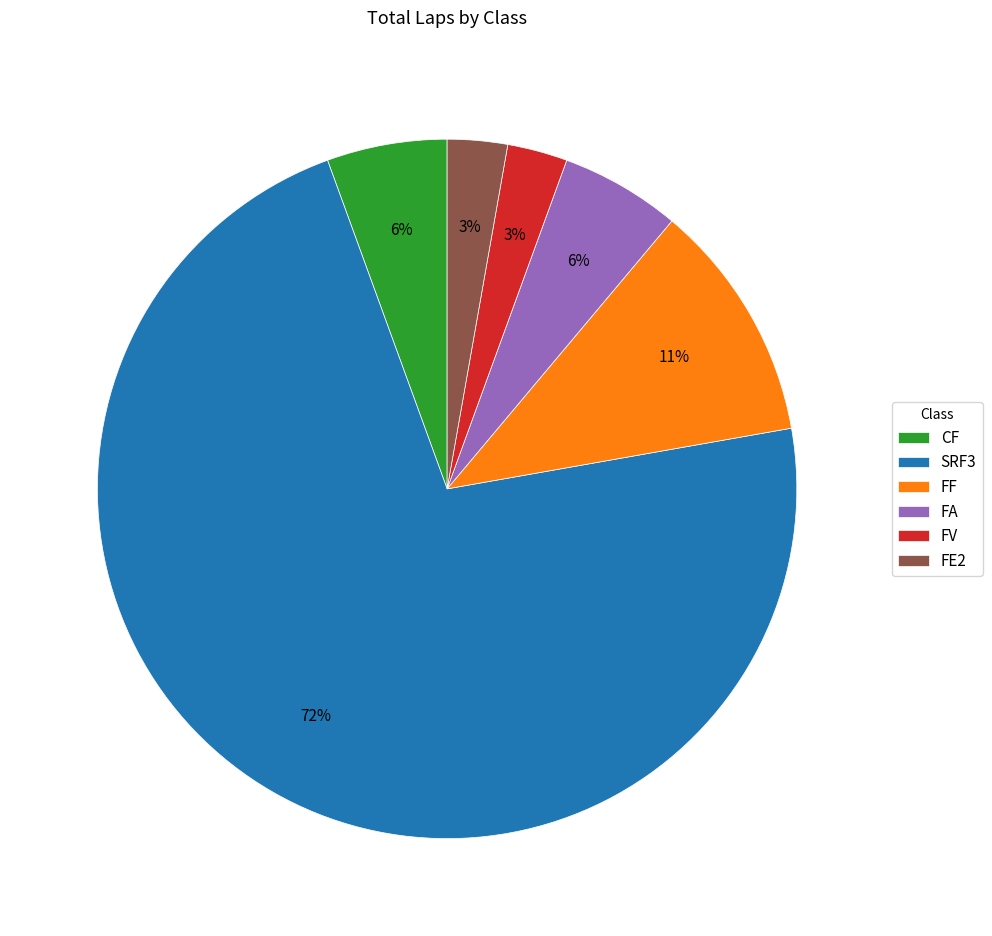

How many slices are in this pie chart?

6